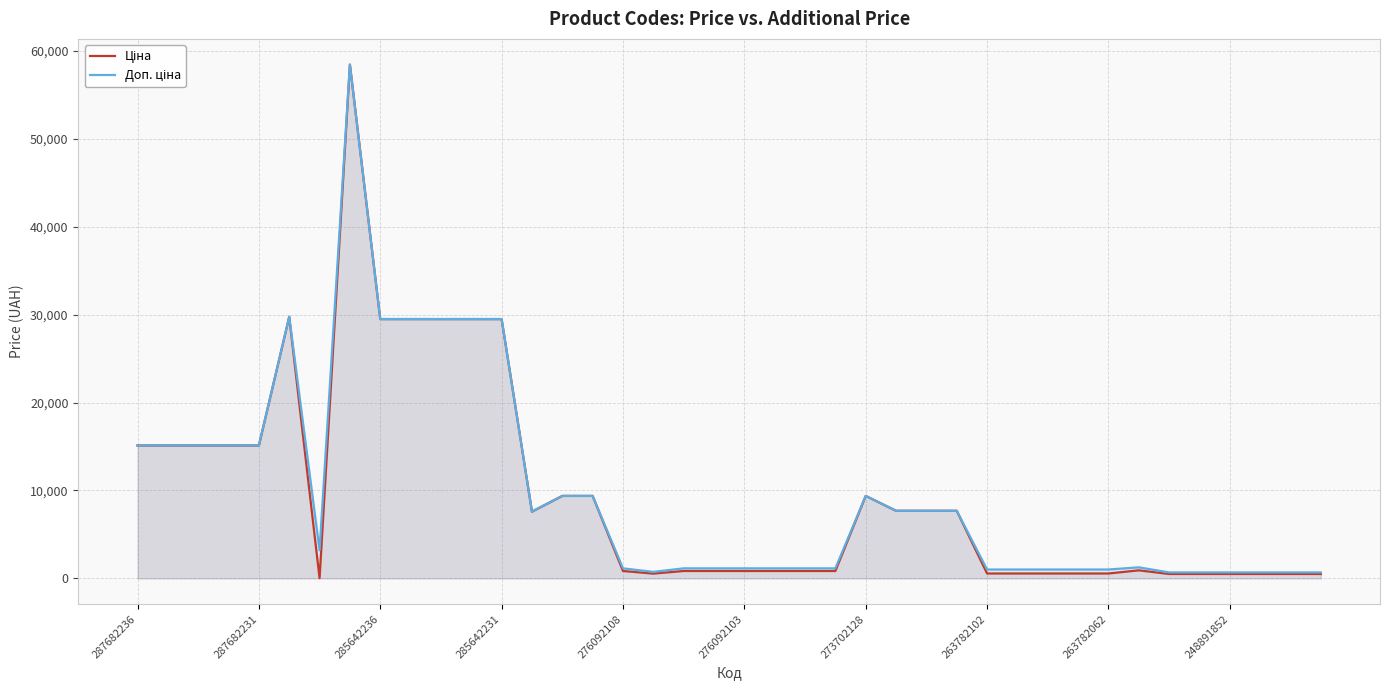

What is the minimum value for Доп. ціна?

687.0